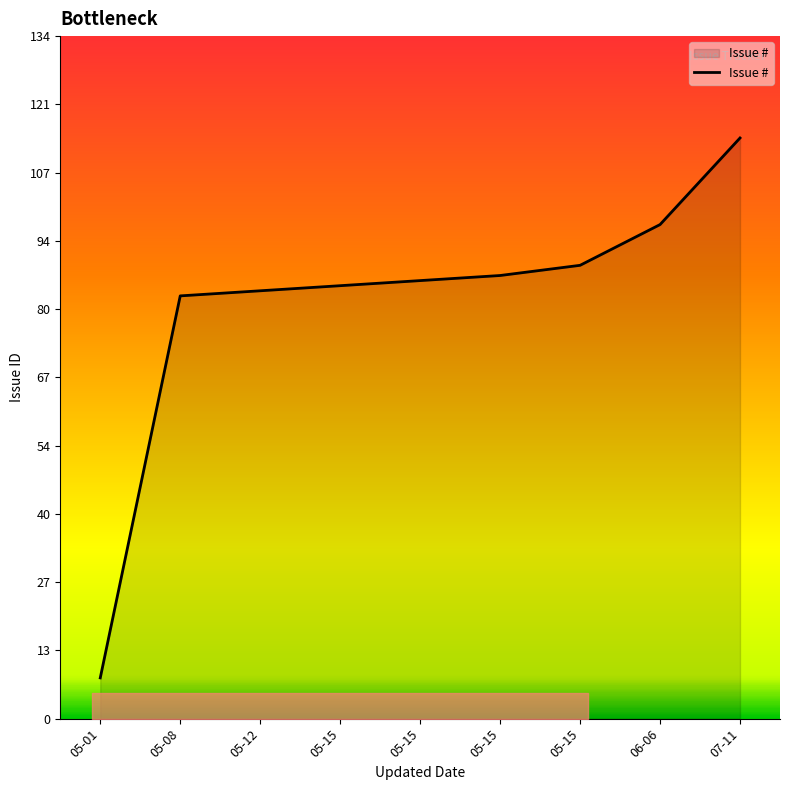

What is the minimum value shown in the chart?

8